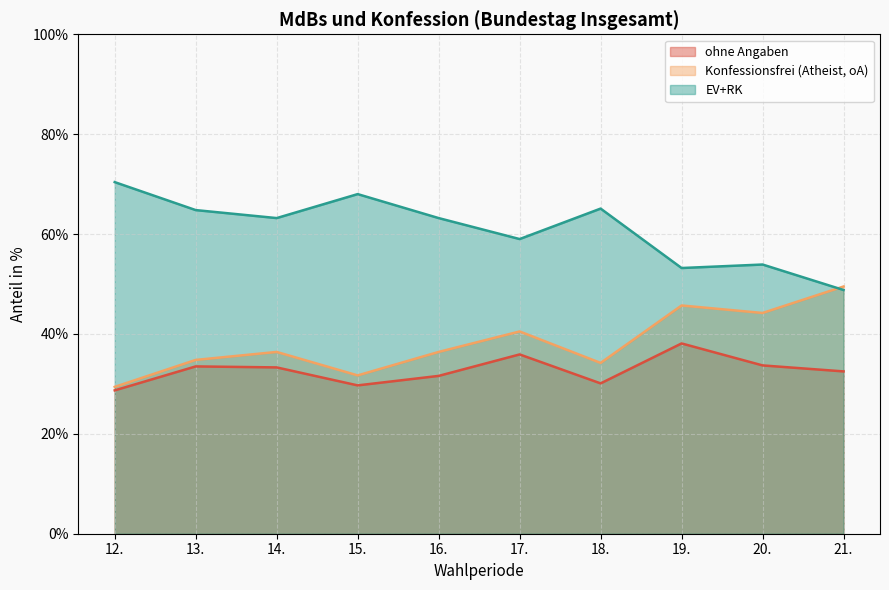

Reading left to right, transcribe all the data shown in this chart.

ohne Angaben: 28.7	33.5	33.3	29.7	31.6	35.9	30.1	38.1	33.7	32.5
Konfessionsfrei (Atheist, oA): 29.4	34.8	36.4	31.7	36.4	40.5	34.2	45.7	44.2	49.5
EV+RK: 70.4	64.8	63.2	68.0	63.2	59.0	65.1	53.2	53.9	48.8